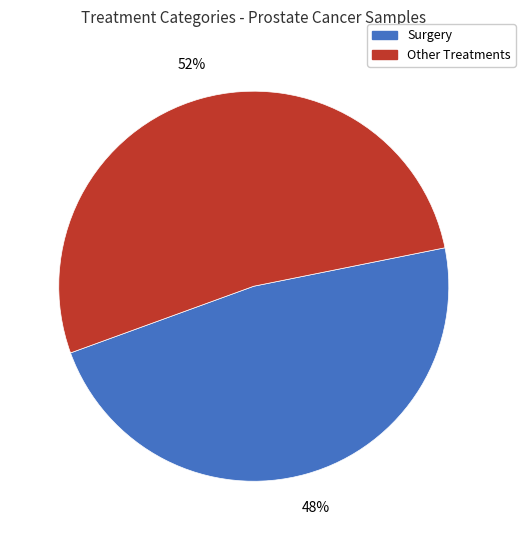

The Other Treatments slice represents 58% of the pie. True or false?

False